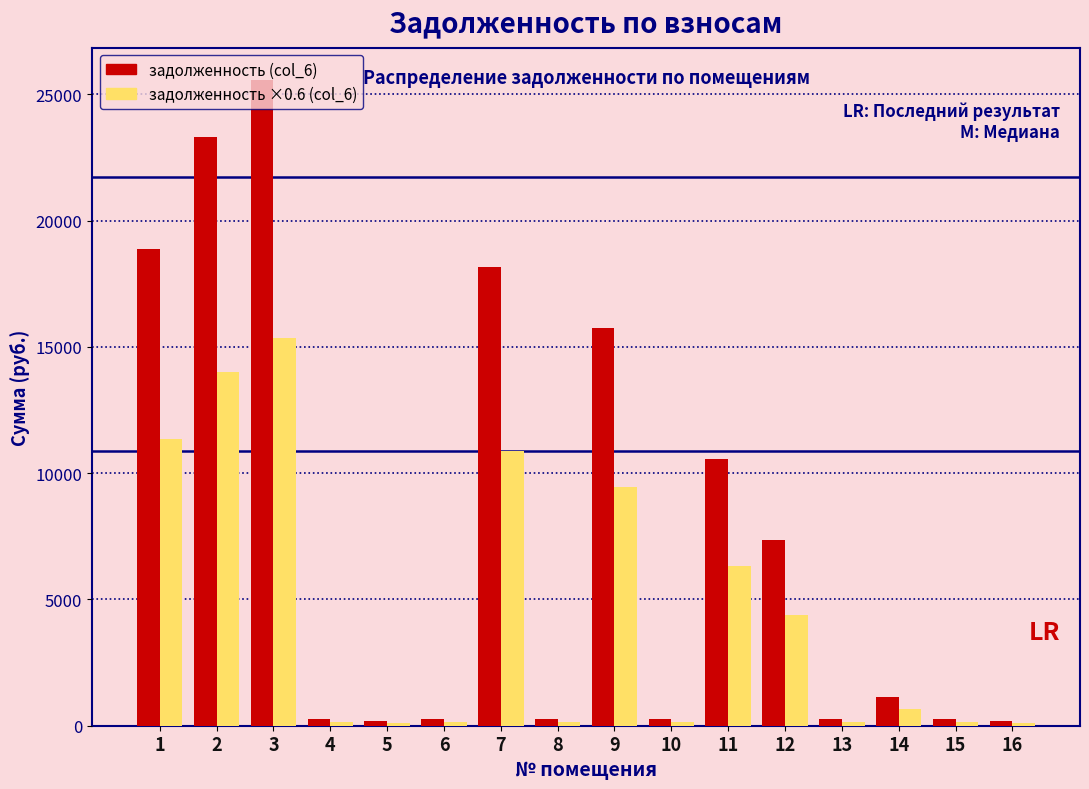

At 3, list the series in order from smallest to largest.

задолженность ×0.6 (col_6), задолженность (col_6)